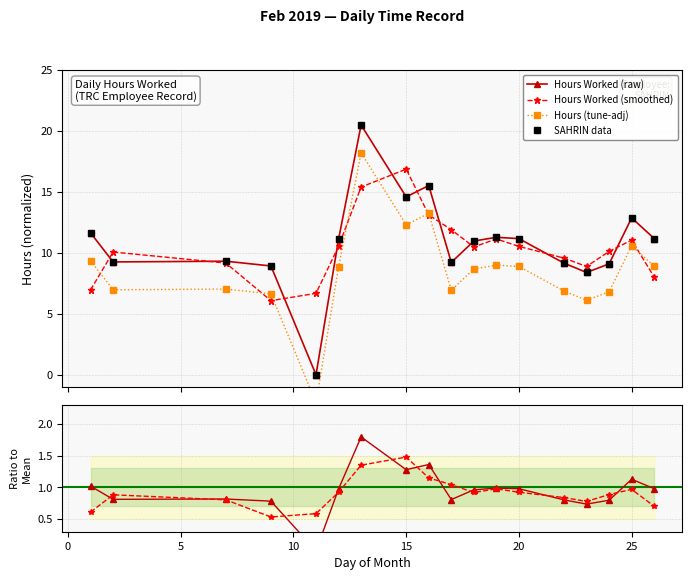

How many lines are shown in the chart?

6